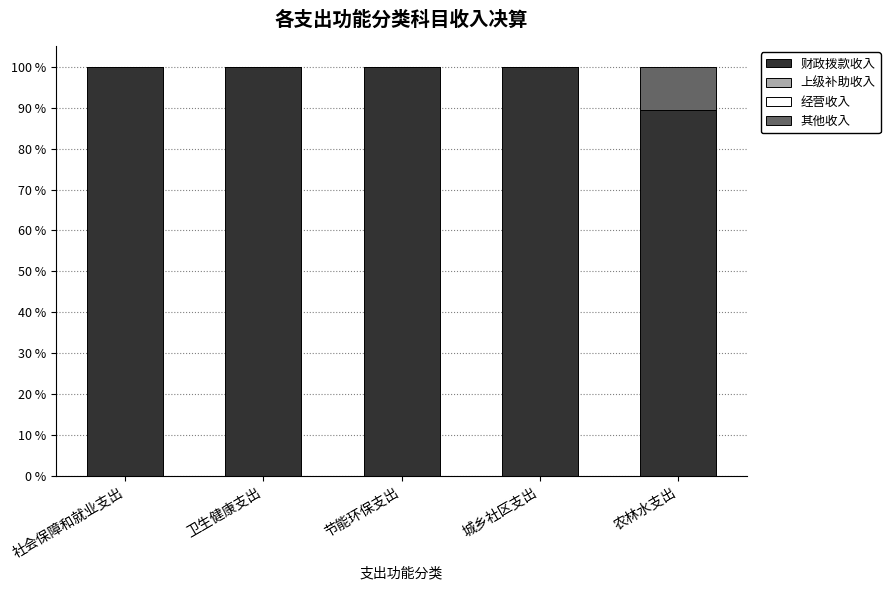

What is the total value across all series at 卫生健康支出?

100.0